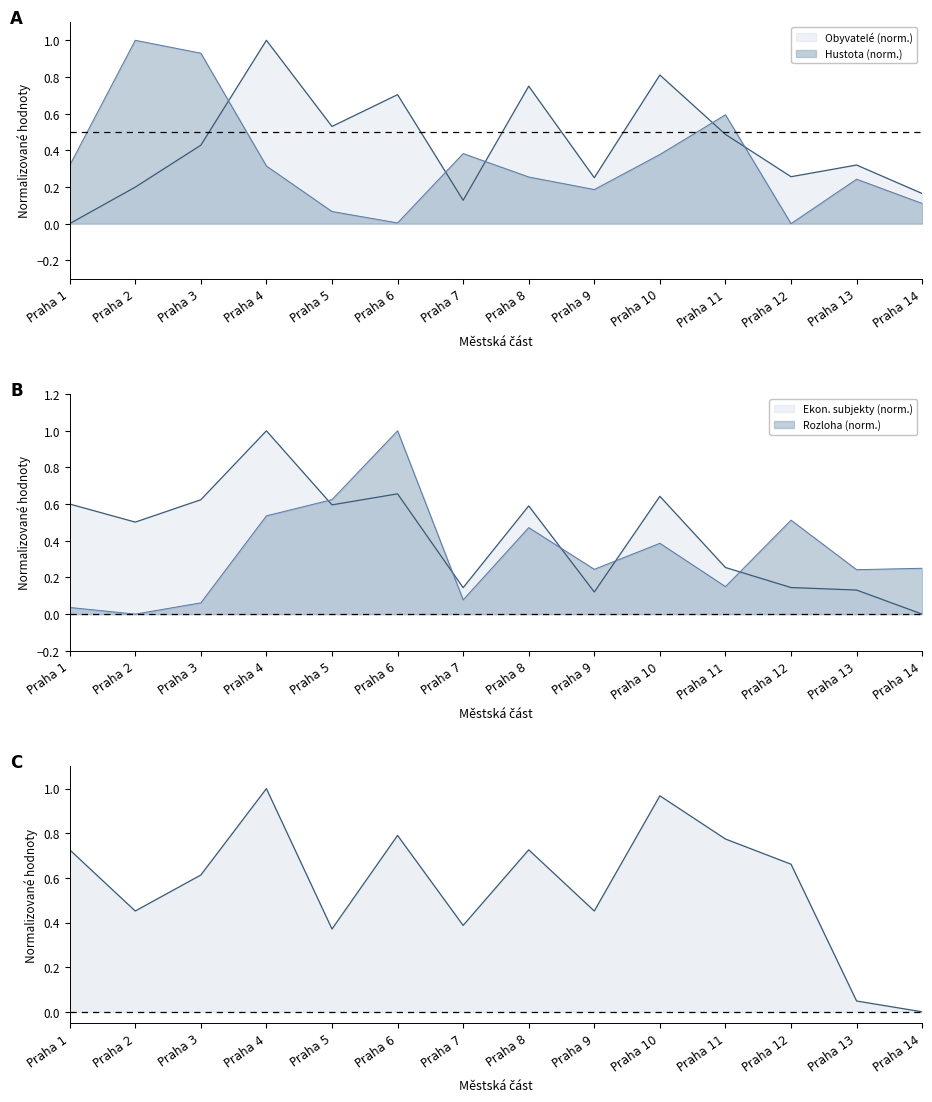

How many values in Počet ekonomických subjektů are above zero?

13